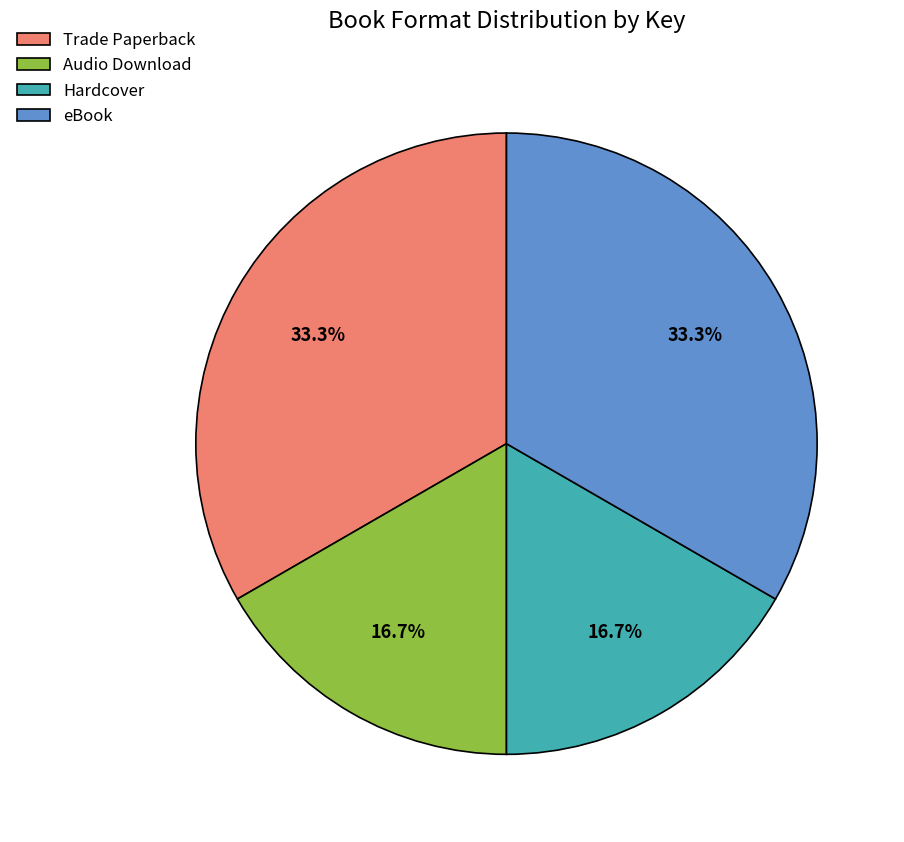

Count the number of slices in the pie.

4